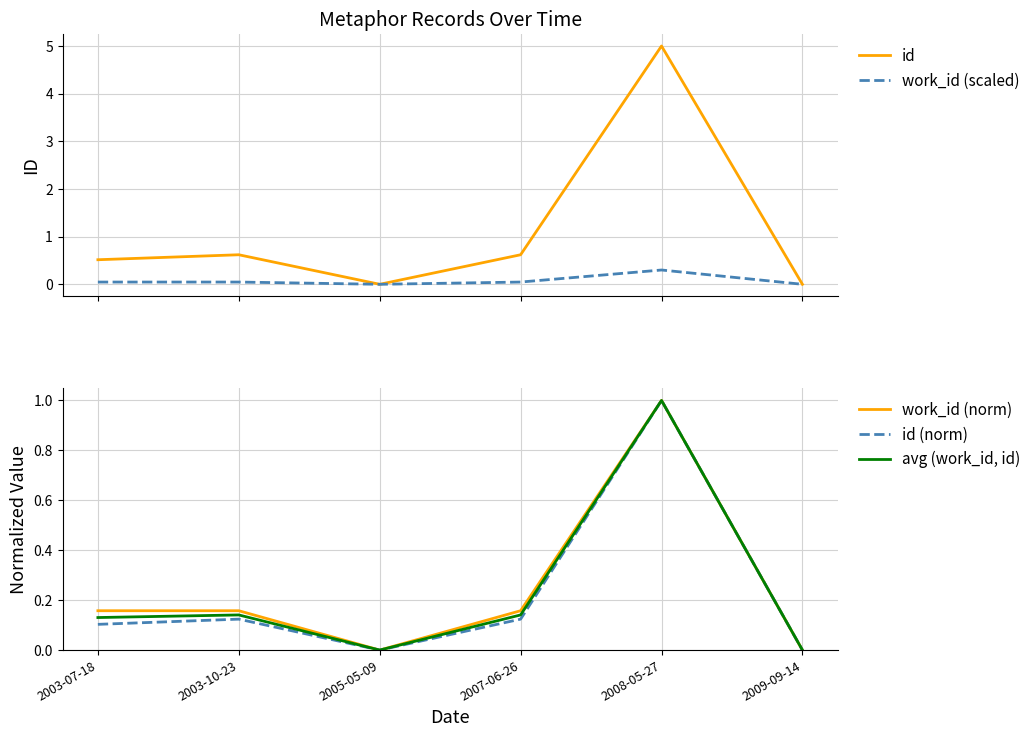

True or false: work_id (scaled) and work_id (norm) intersect in this chart.

False